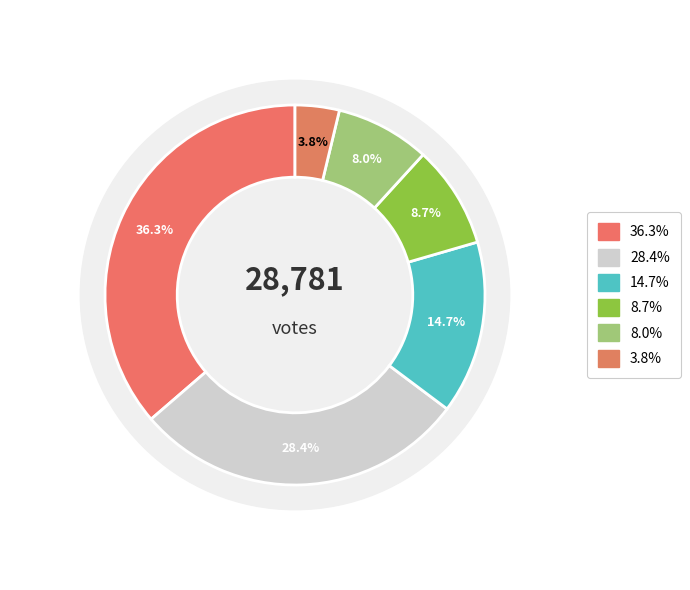

The Mike Downing slice represents 36% of the pie. True or false?

True